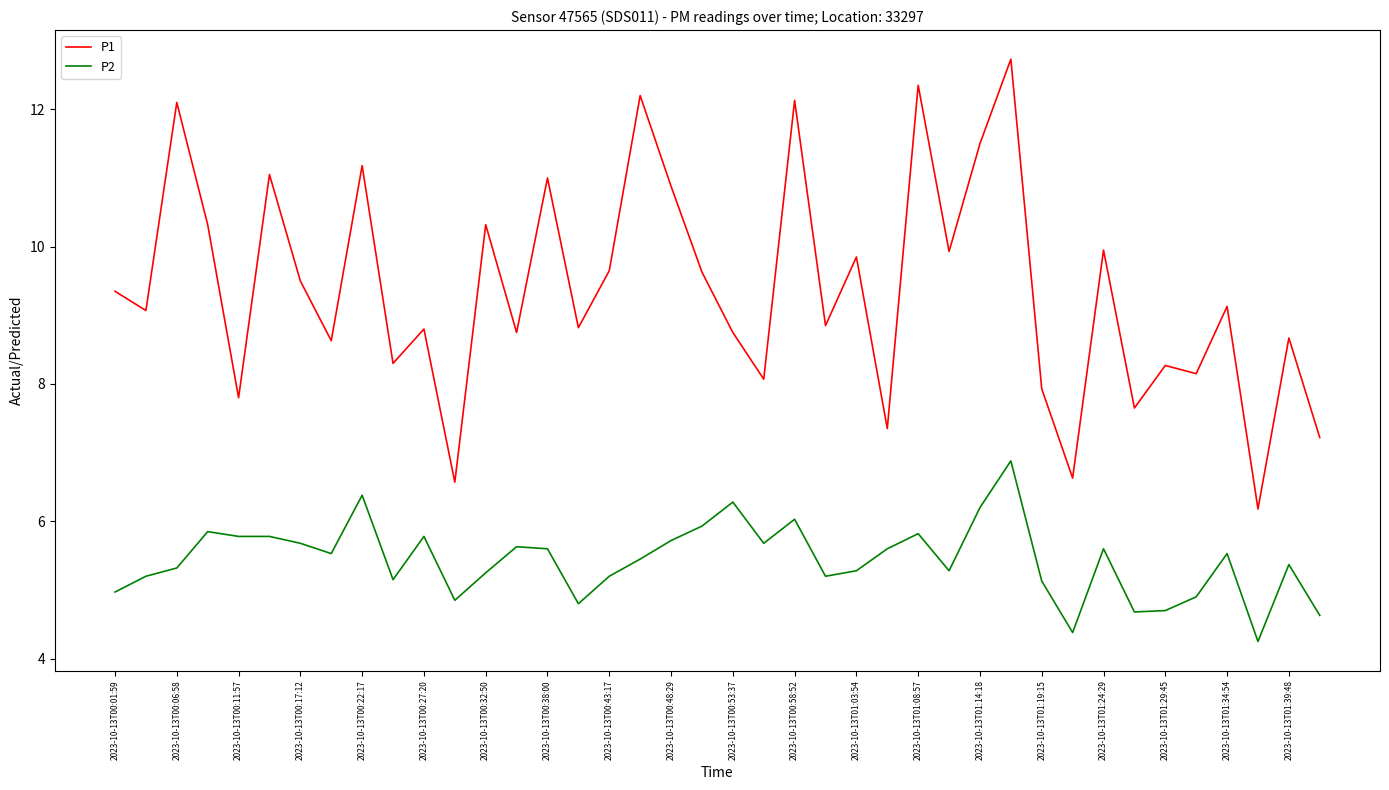

What is the highest value of the P1 series?

12.7